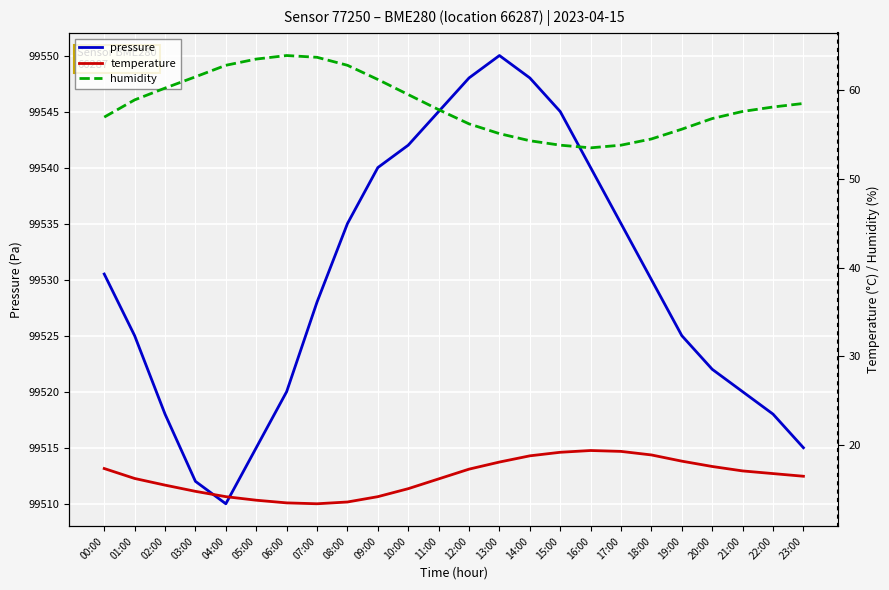

The pressure series shows 99525.0 at 19:00. True or false?

True